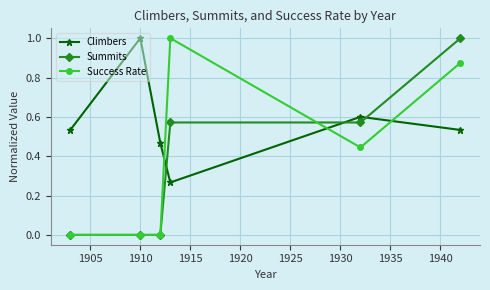

What is the highest value of the Success Rate series?

1.0